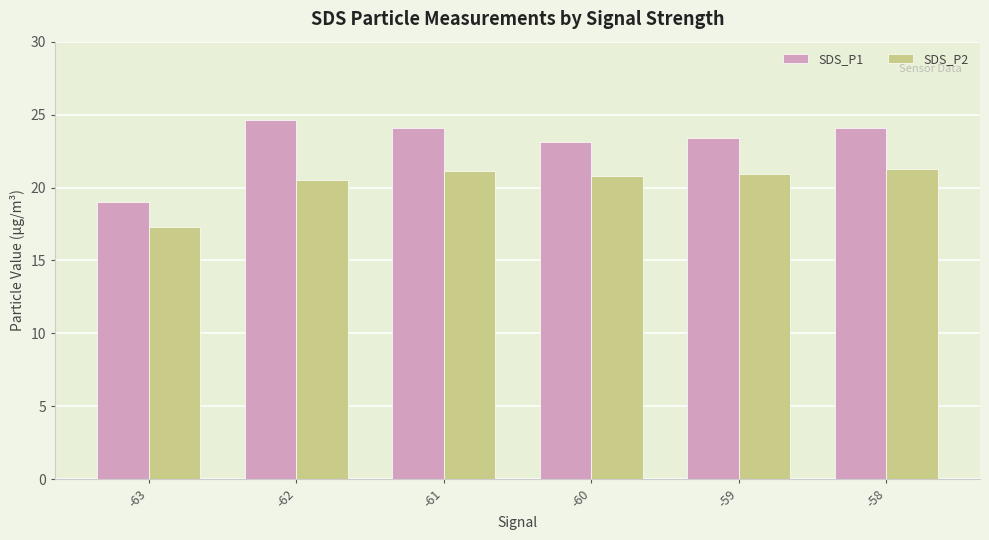

The SDS_P2 series shows 21.2 at -58. True or false?

True